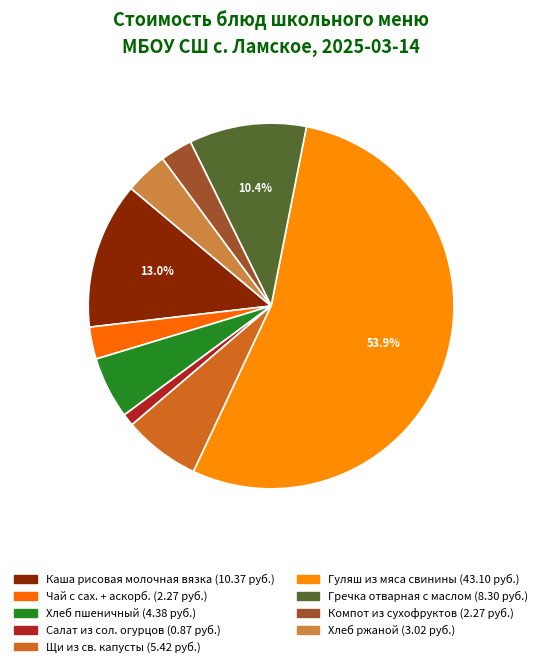

Do Компот из сухофруктов and Каша рисовая молочная вязка together represent more than half of the pie?

No